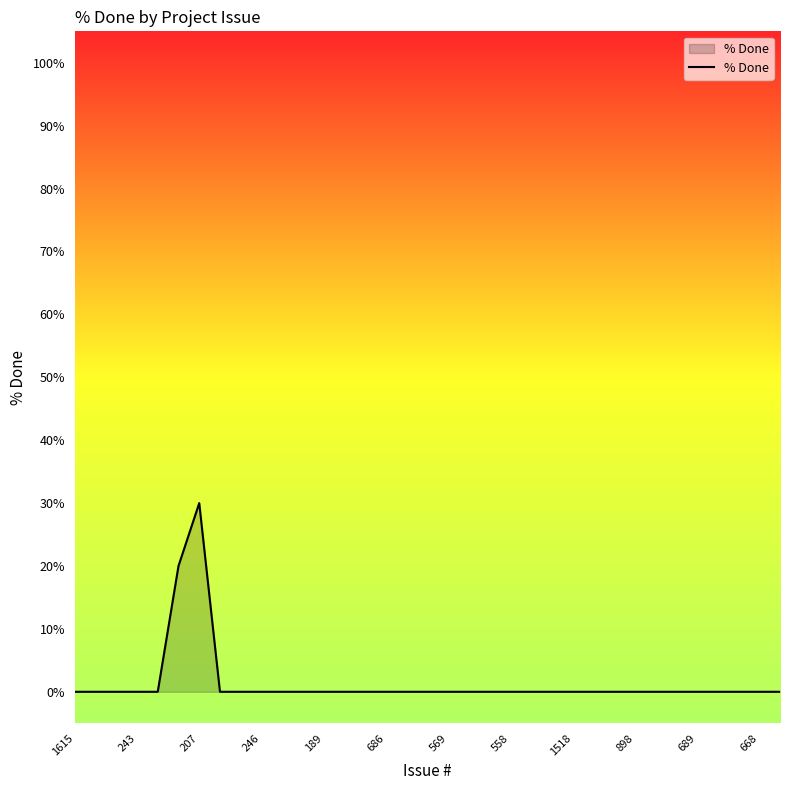

What is the average value?

1